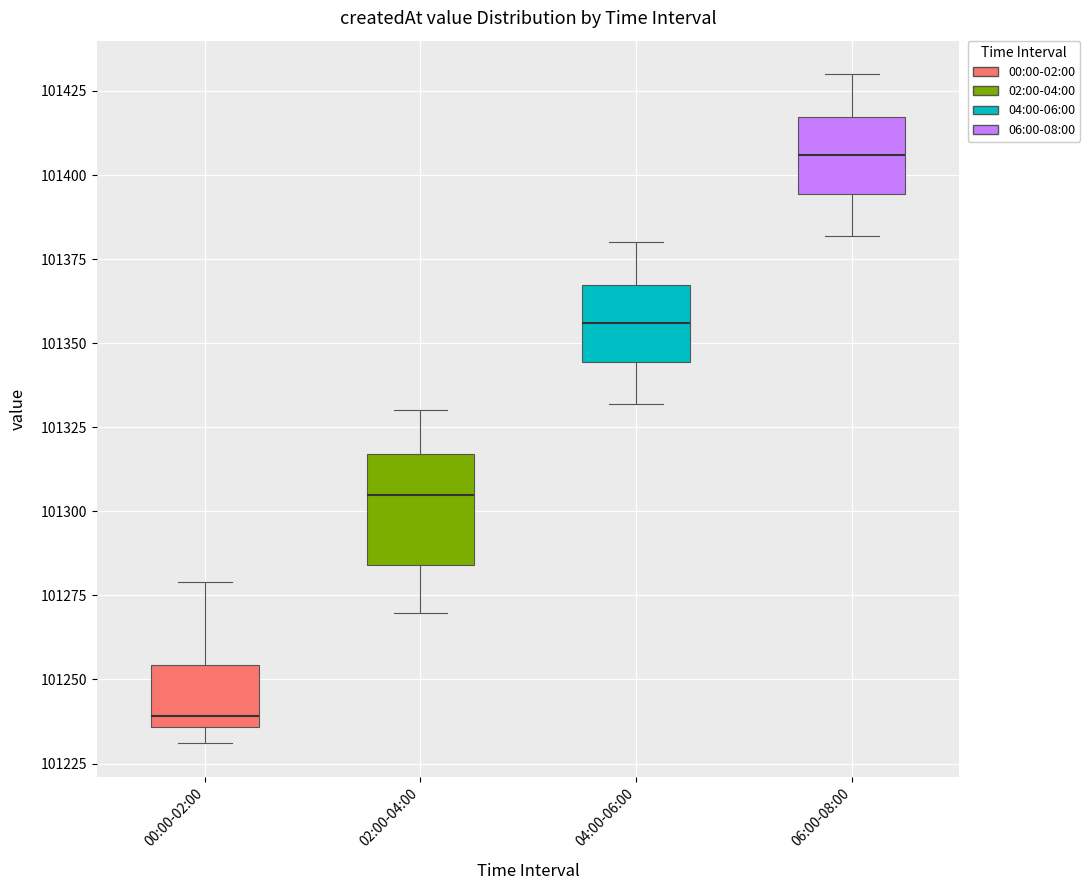

Which box's median line is the highest?

06:00-08:00